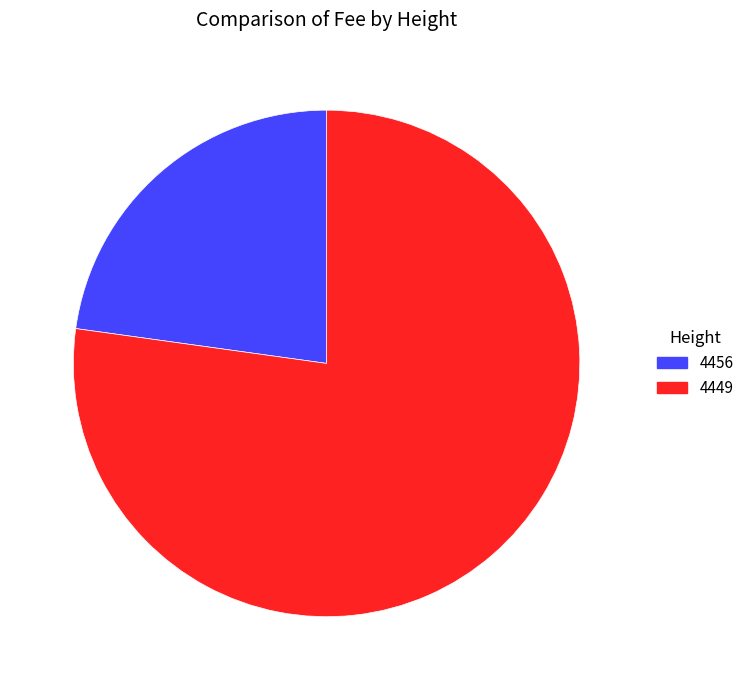

Which has a higher value, 4456 or 4449?

4449